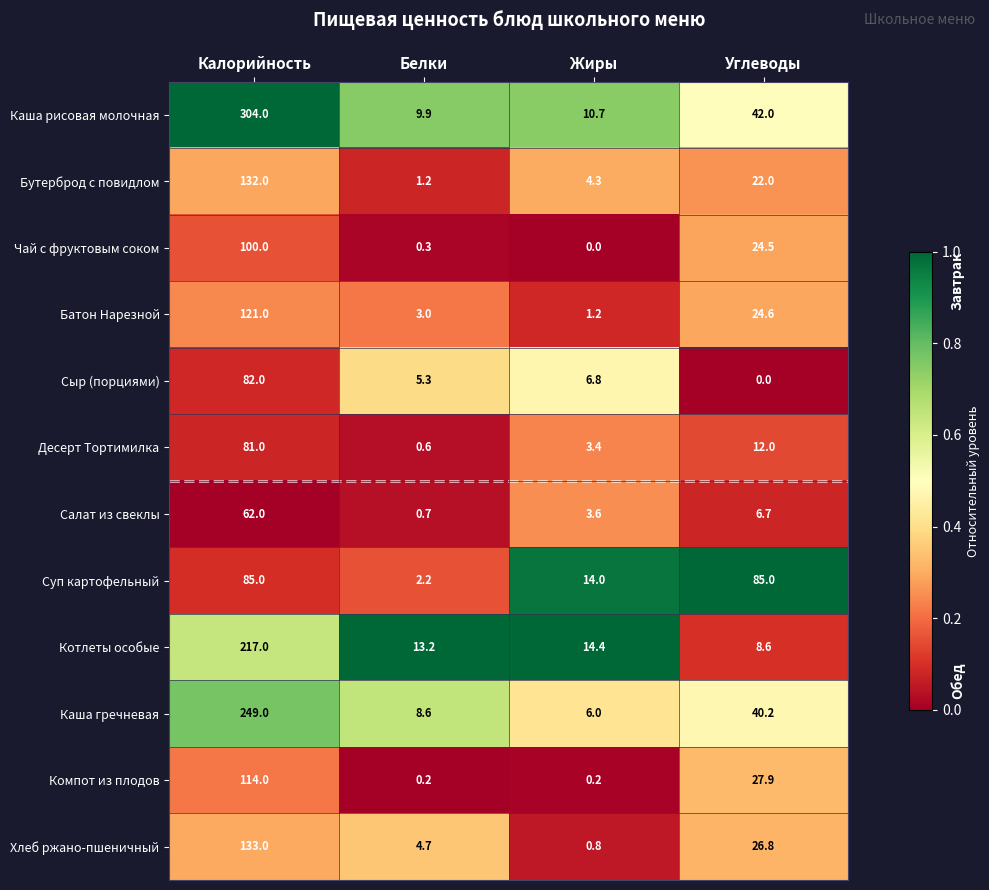

At which label is Батон Нарезной closest to 61?

Углеводы